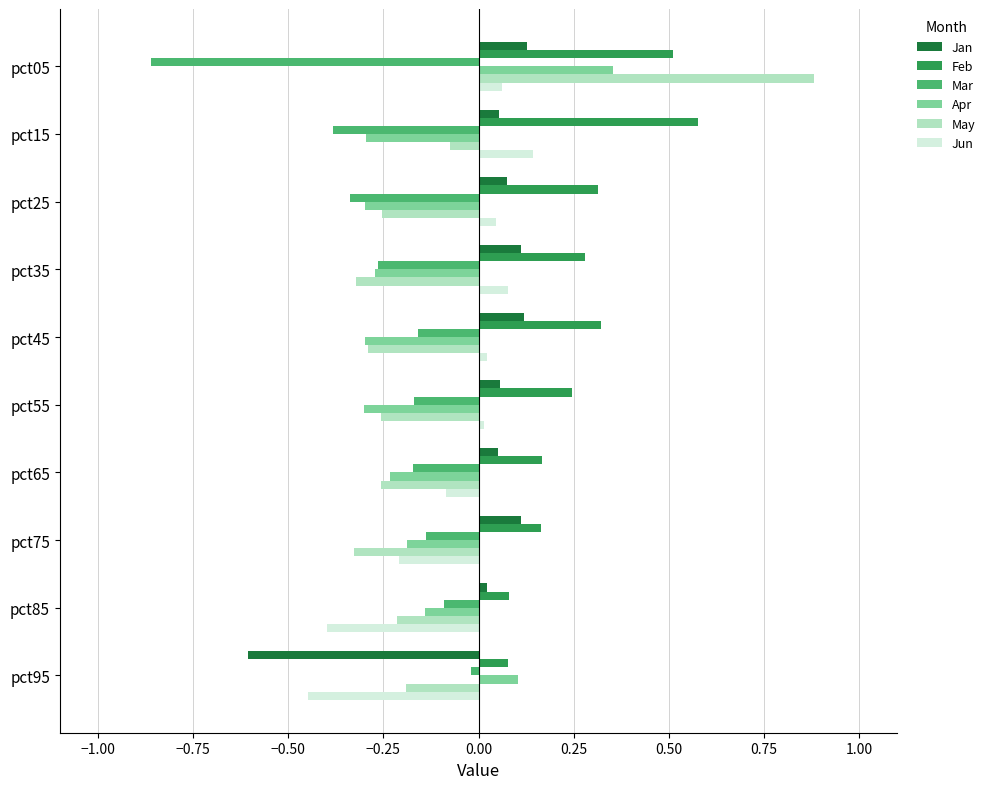

How many categories are shown in the chart?

10